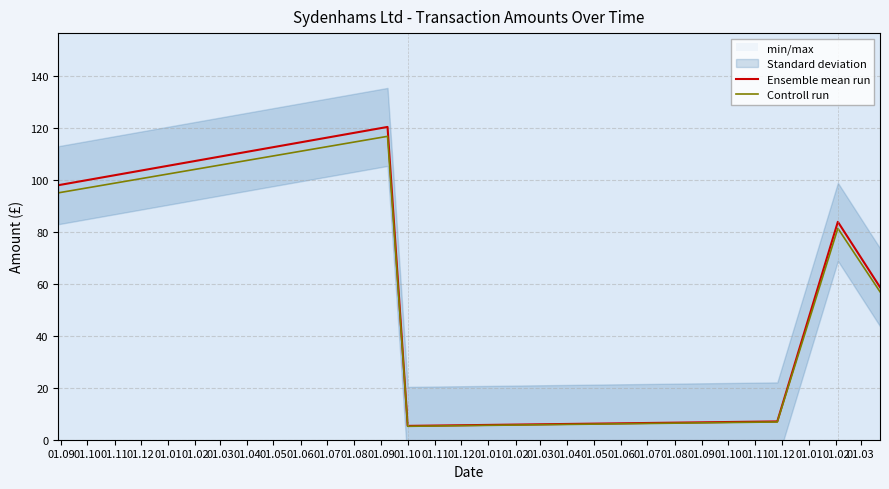

What is the value of the Controll run point at the 6th from the left?

56.9